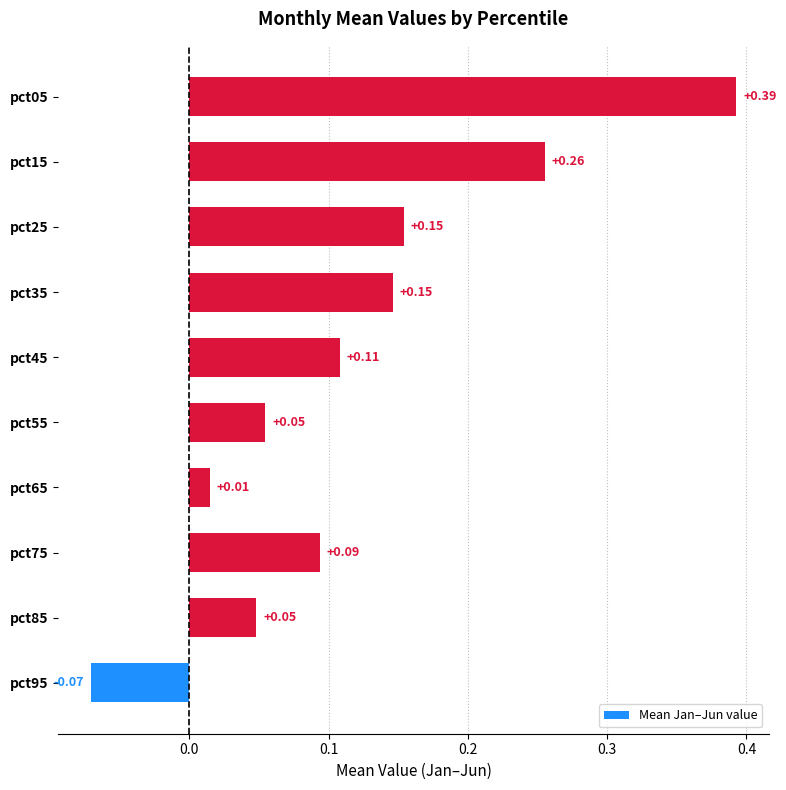

At which label is the value closest to 0?

pct65